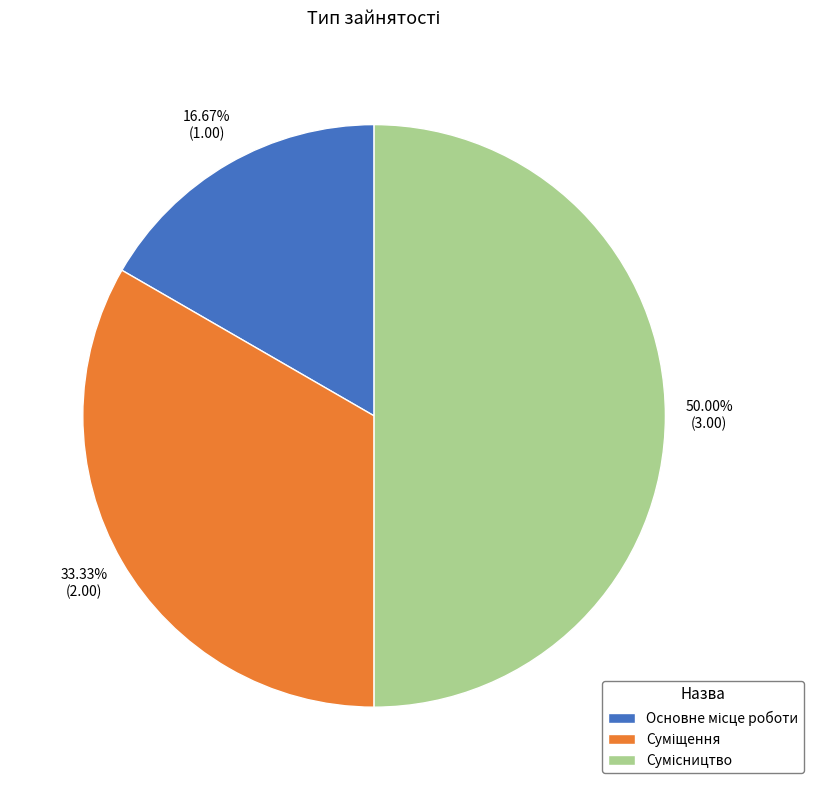

To the nearest percent, what percentage of the pie is Суміщення?

33%